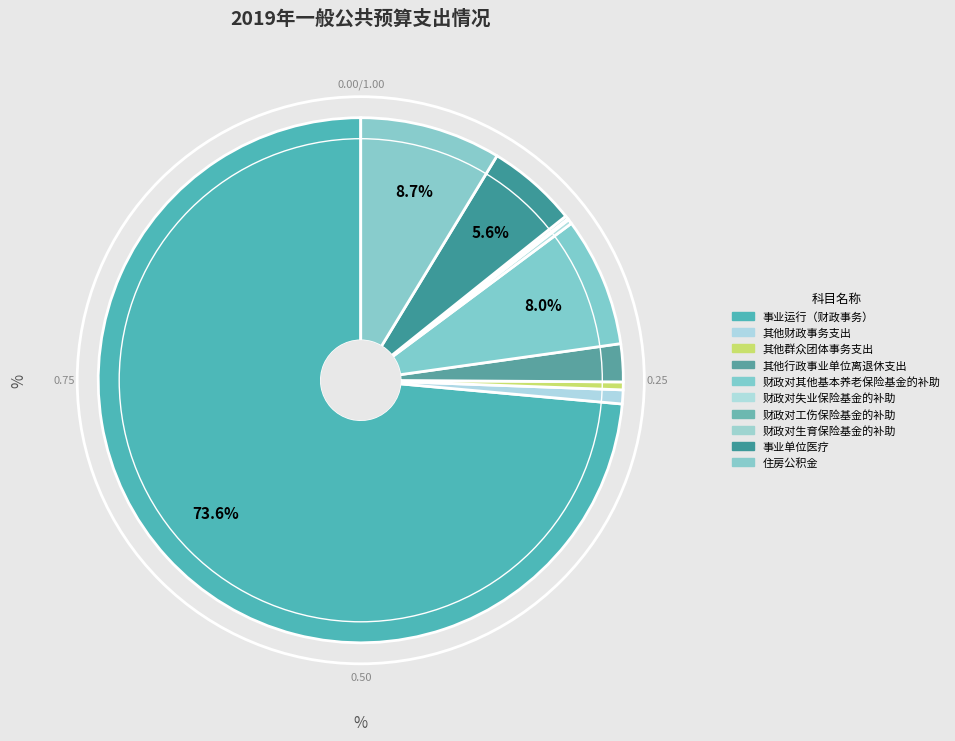

Is it true that 事业运行（财政事务） is 66% of the pie?

False